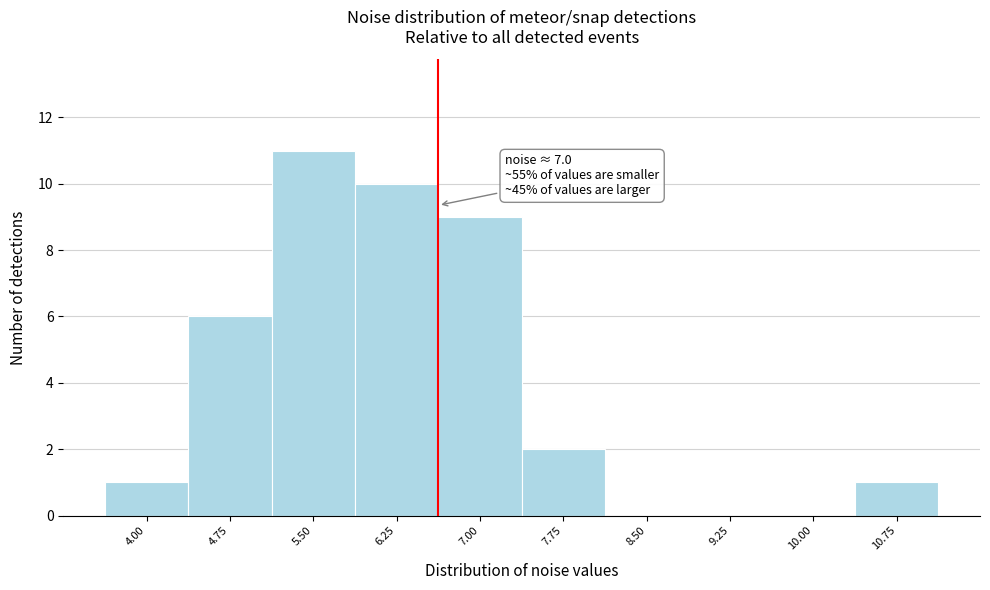

Reading left to right, extract all data points from this chart.

4.00=1	4.75=6	5.50=11	6.25=10	7.00=9	7.75=2	8.50=0	9.25=0	10.00=0	10.75=1